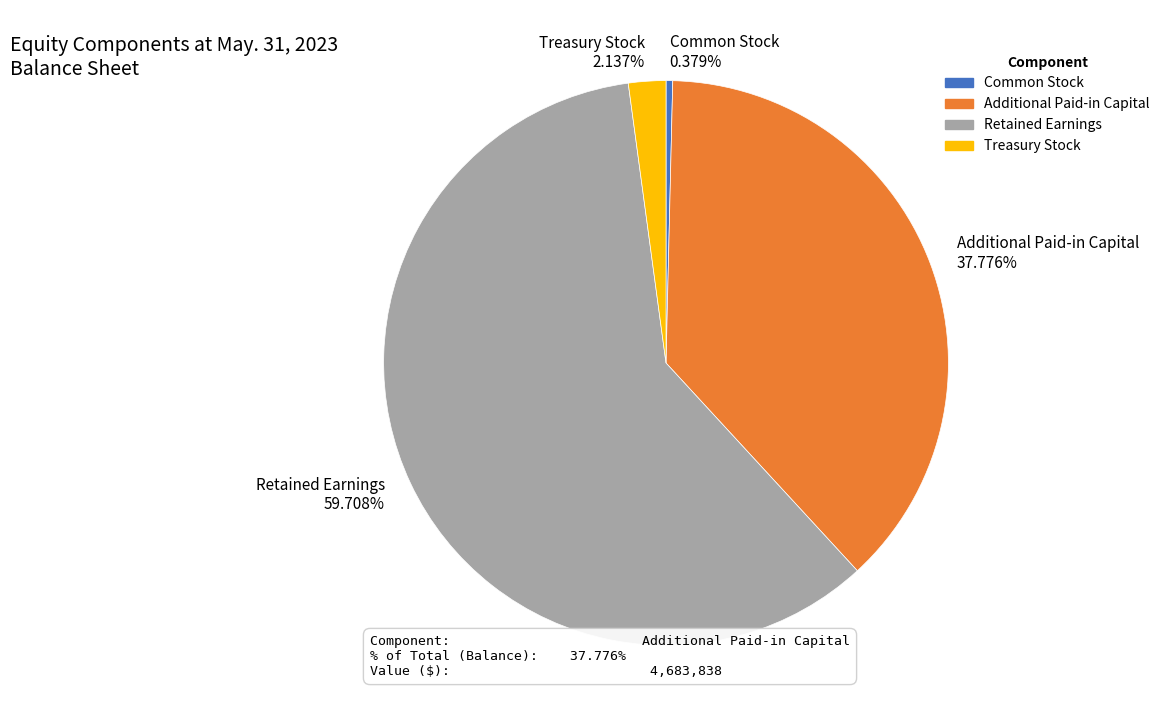

Combined, what portion of the pie is Treasury Stock and Additional Paid-in Capital?

39.9%